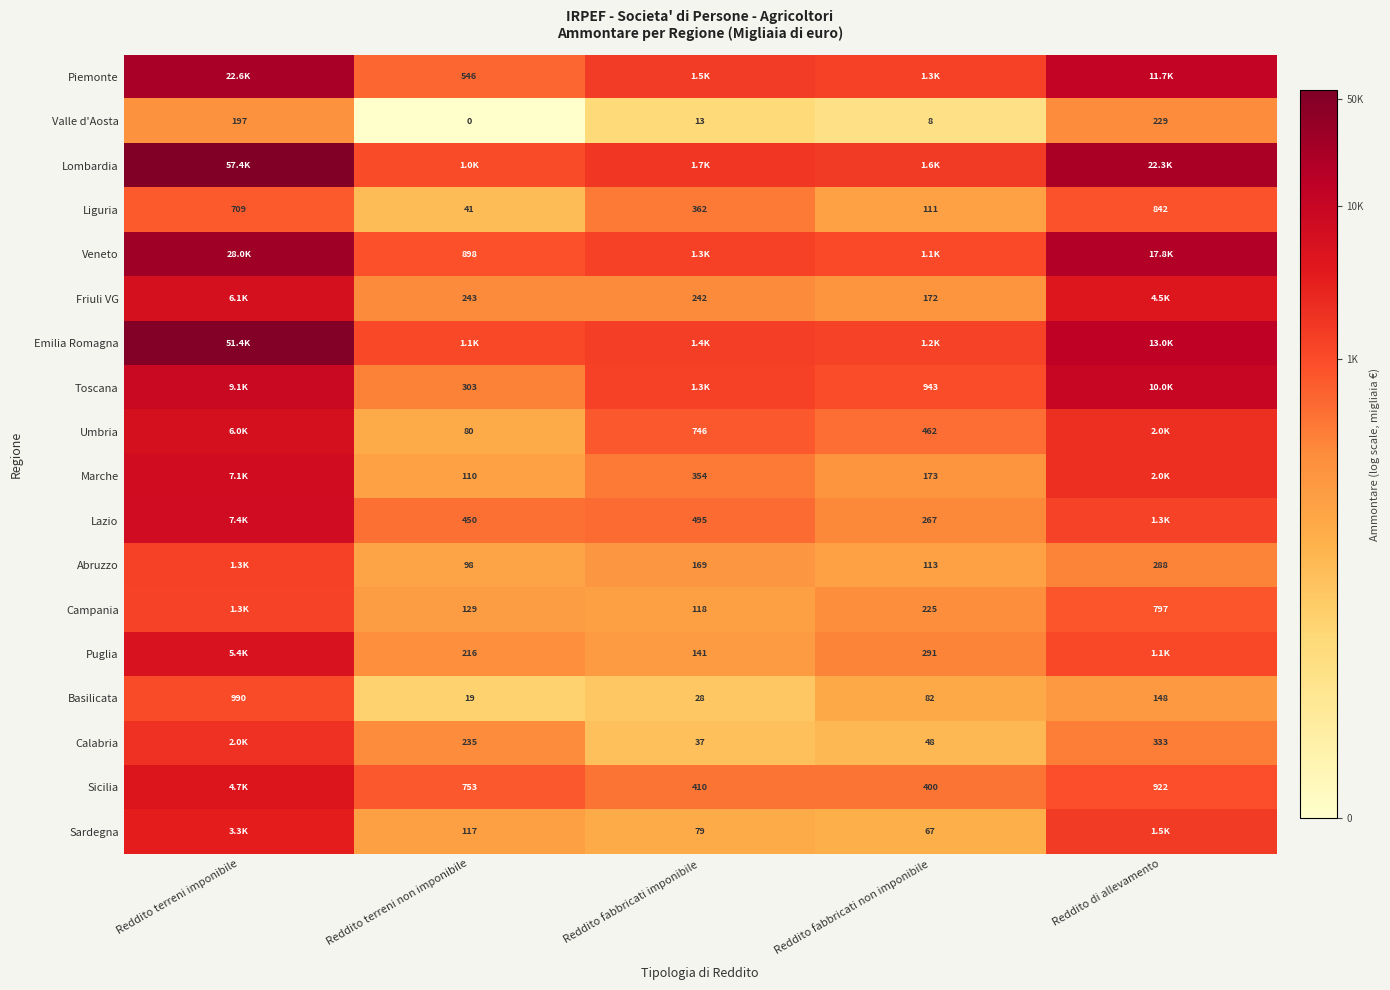

Is the value of Valle d'Aosta at Reddito fabbricati non imponibile greater than the value of Basilicata at Reddito terreni non imponibile?

No